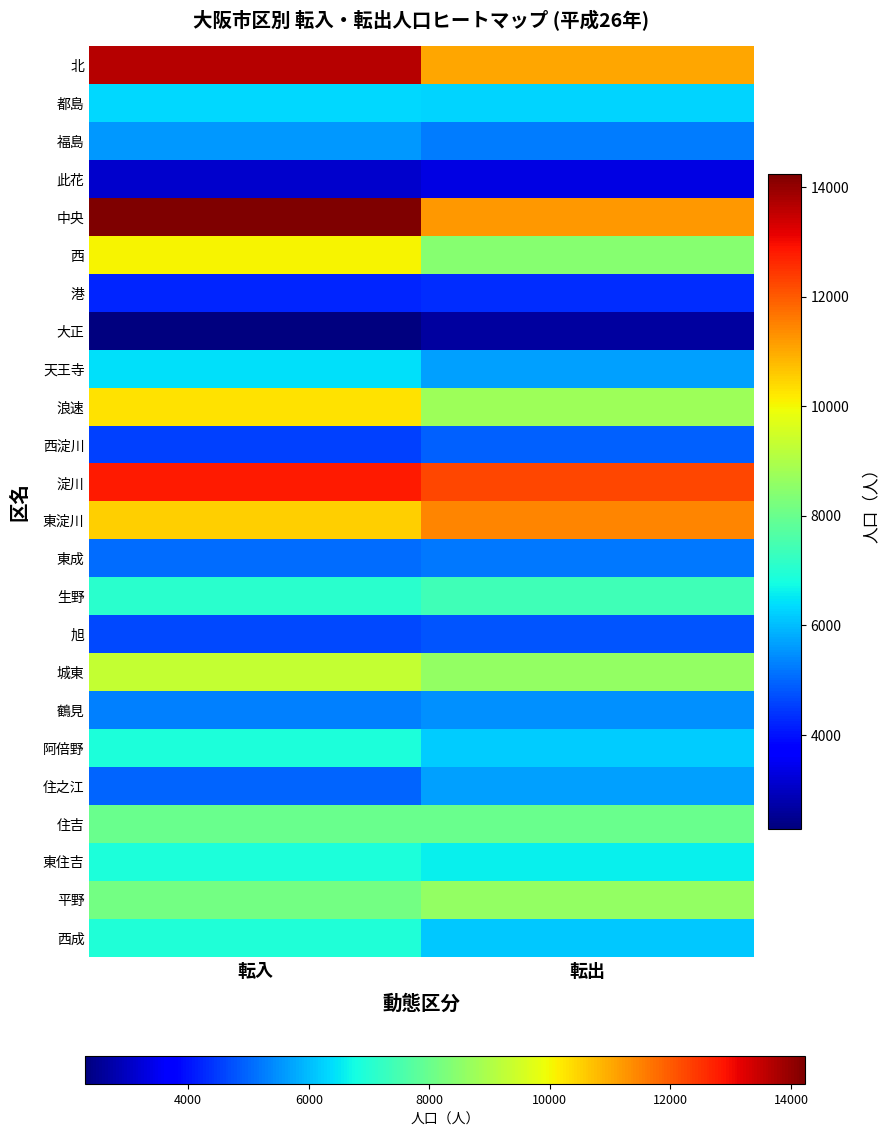

Reading right to left, extract all data points from this chart.

北: 転出=11033	転入=13664
都島: 転出=6255	転入=6318
福島: 転出=5269	転入=5563
此花: 転出=3319	転入=3085
中央: 転出=11233	転入=14232
西: 転出=8414	転入=10041
港: 転出=4307	転入=4202
大正: 転出=2632	転入=2288
天王寺: 転出=5669	転入=6406
浪速: 転出=8736	転入=10296
西淀川: 転出=4904	転入=4553
淀川: 転出=12228	転入=12830
東淀川: 転出=11444	転入=10521
東成: 転出=5205	転入=5062
生野: 転出=7382	転入=7053
旭: 転出=4761	転入=4648
城東: 転出=8627	転入=9327
鶴見: 転出=5501	転入=5295
阿倍野: 転出=6192	転入=6893
住之江: 転出=5688	転入=4950
住吉: 転出=8013	転入=7985
東住吉: 転出=6581	転入=6902
平野: 転出=8613	転入=8133
西成: 転出=6114	転入=6941